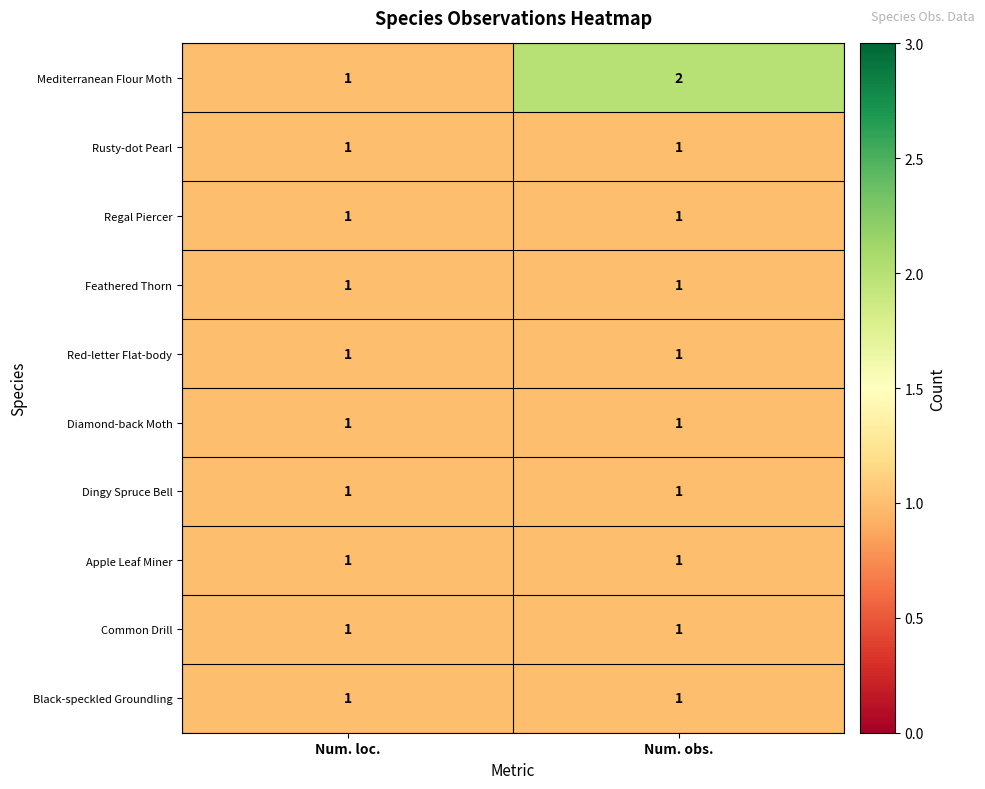

What is the total value across all series at Num. loc.?

10